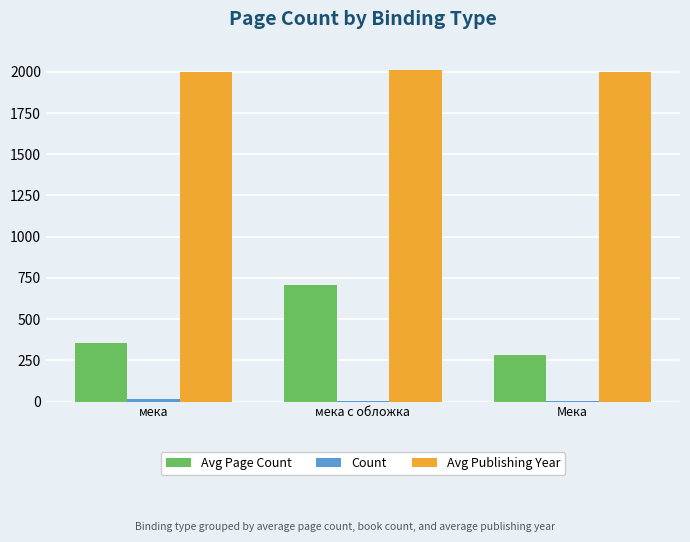

Which series has the largest total across all categories?

Avg Publishing Year